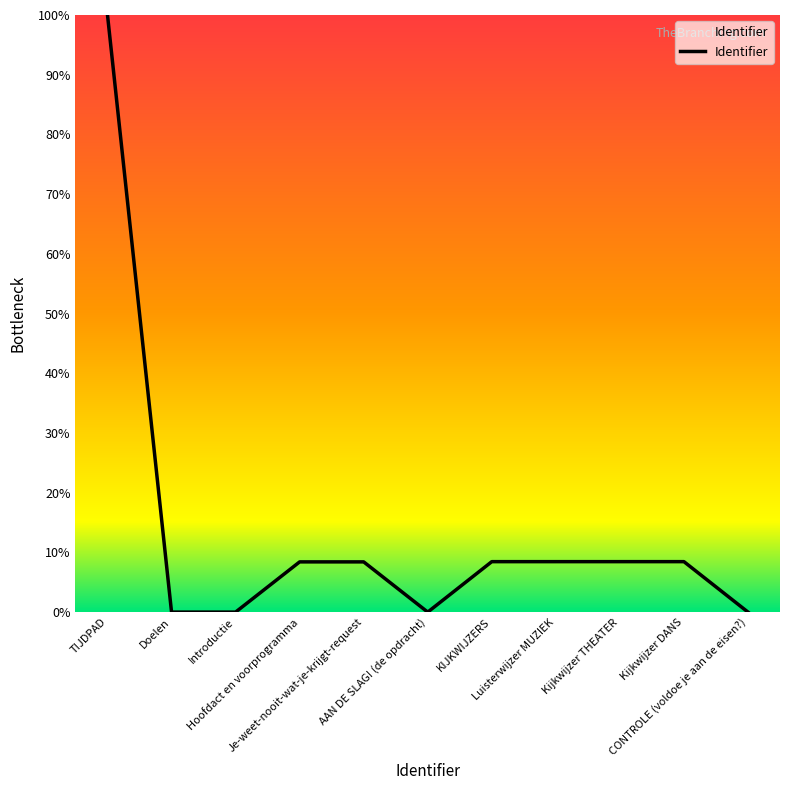

Which has a higher value, AAN DE SLAG! (de opdracht) or Kijkwijzer THEATER?

Kijkwijzer THEATER